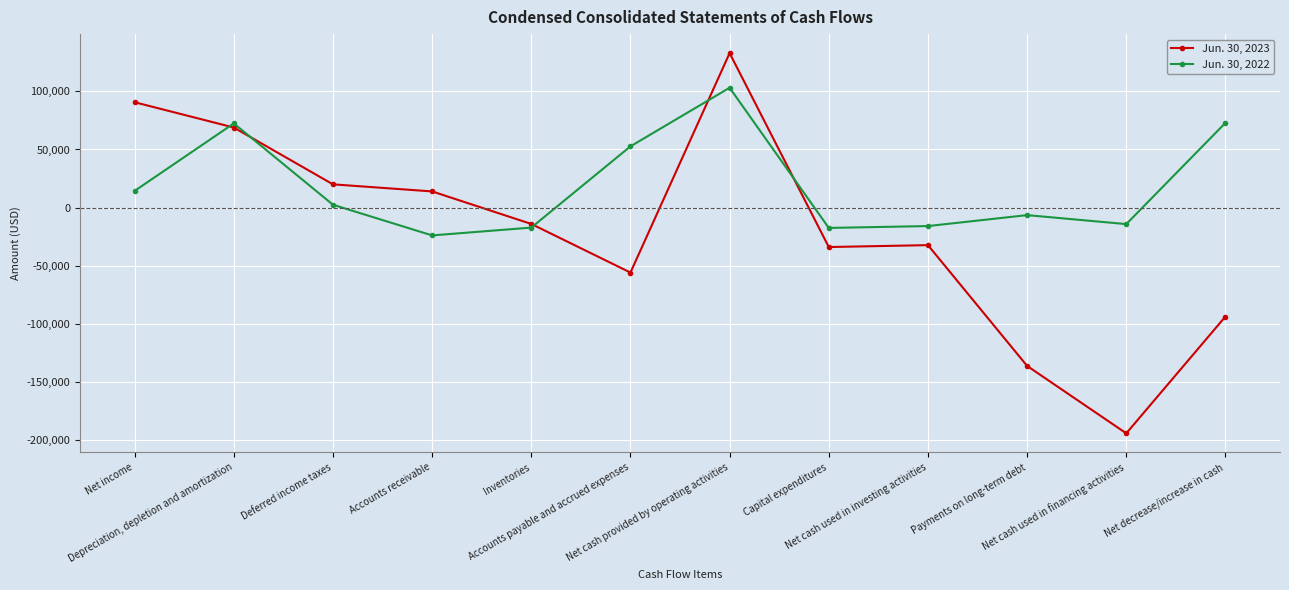

What is the minimum value shown in the chart?

-194510